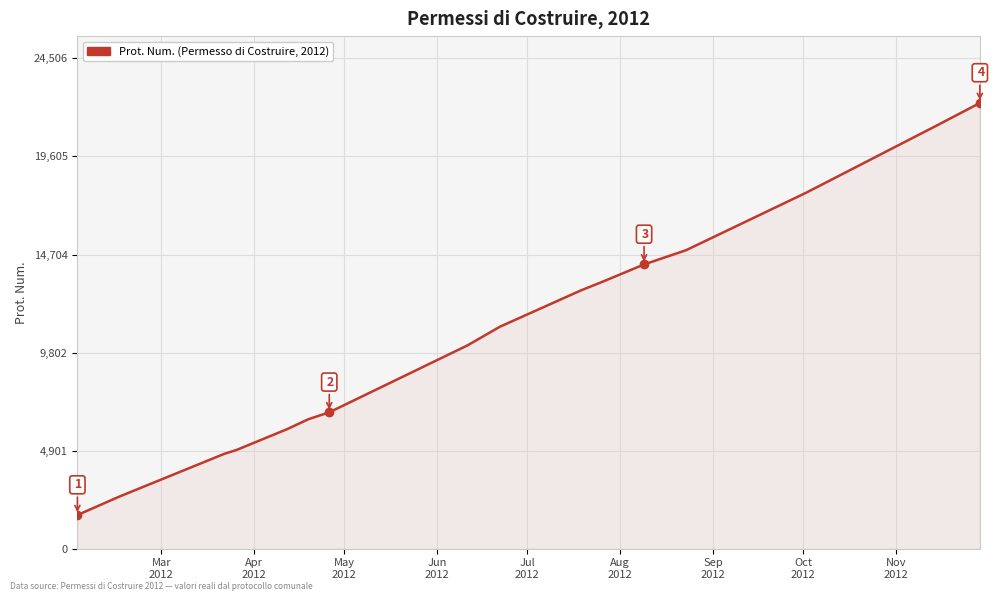

What is the difference between the maximum and minimum values?

20598